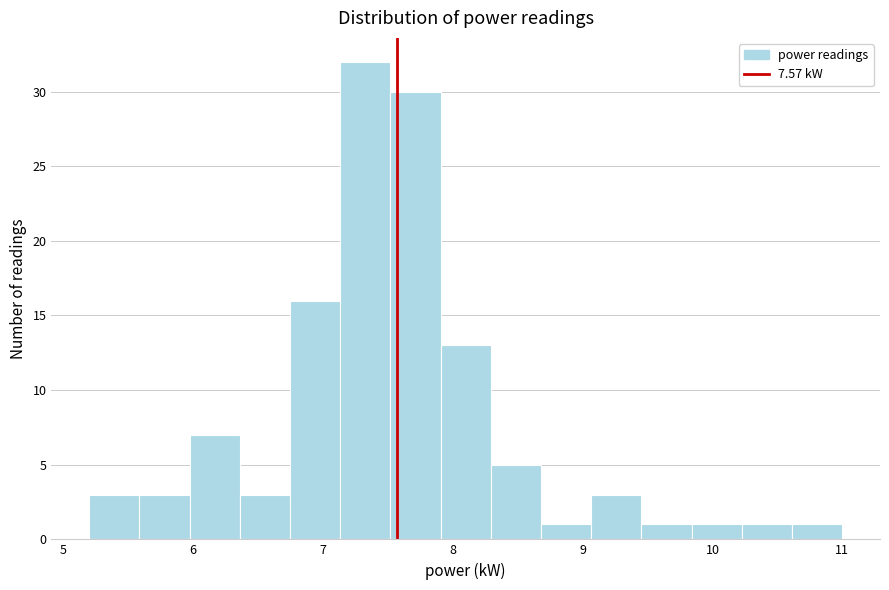

Around what value on the x-axis is the tallest bar? Give the approximate position of its centre, as read against the axis.

7.3